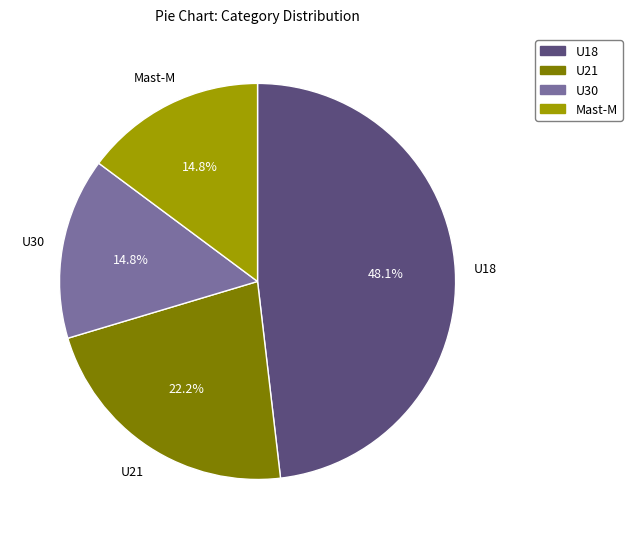

Is there a majority slice in this chart?

No